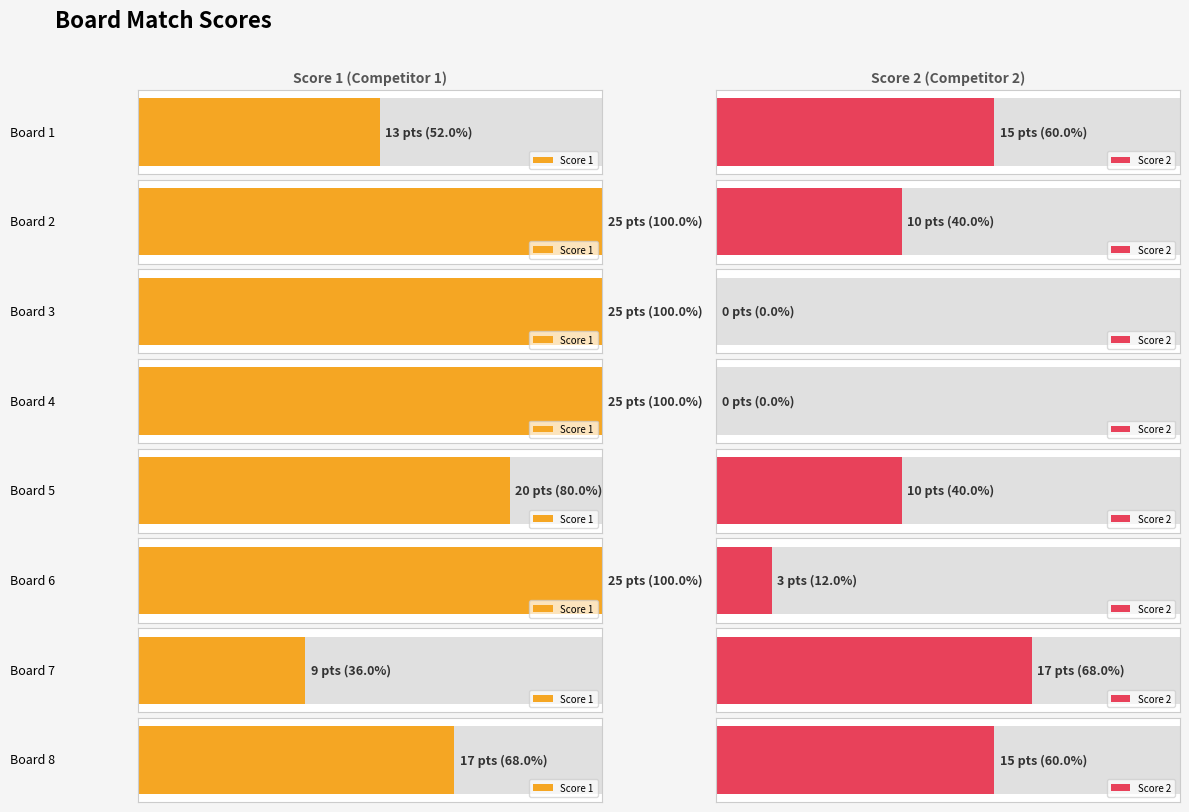

Count the Score 2 values in the range 3 to 15.

5